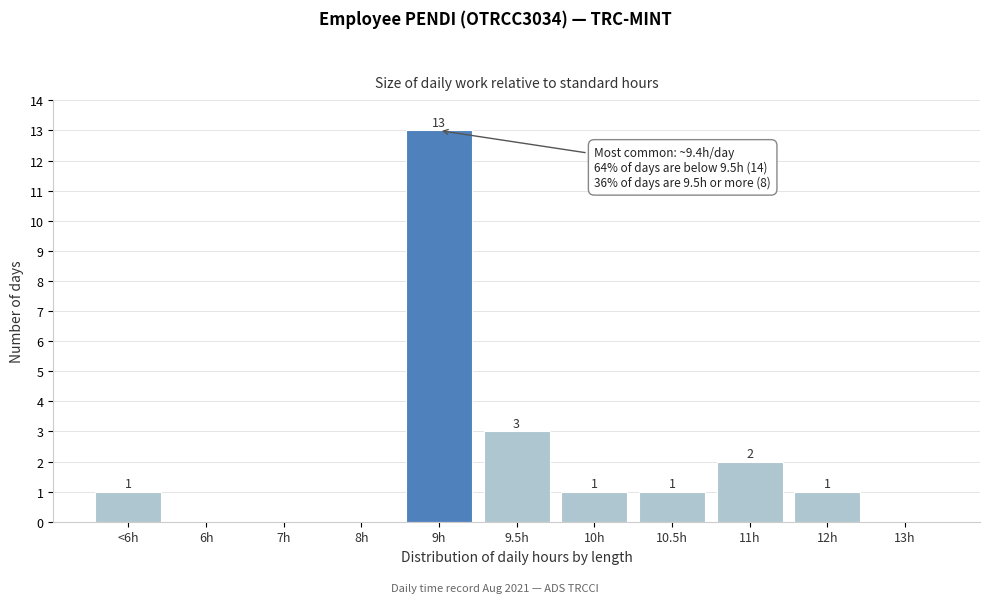

Reading right to left, extract all data points from this chart.

13h=0	12h=1	11h=2	10.5h=1	10h=1	9.5h=3	9h=13	8h=0	7h=0	6h=0	<6h=1